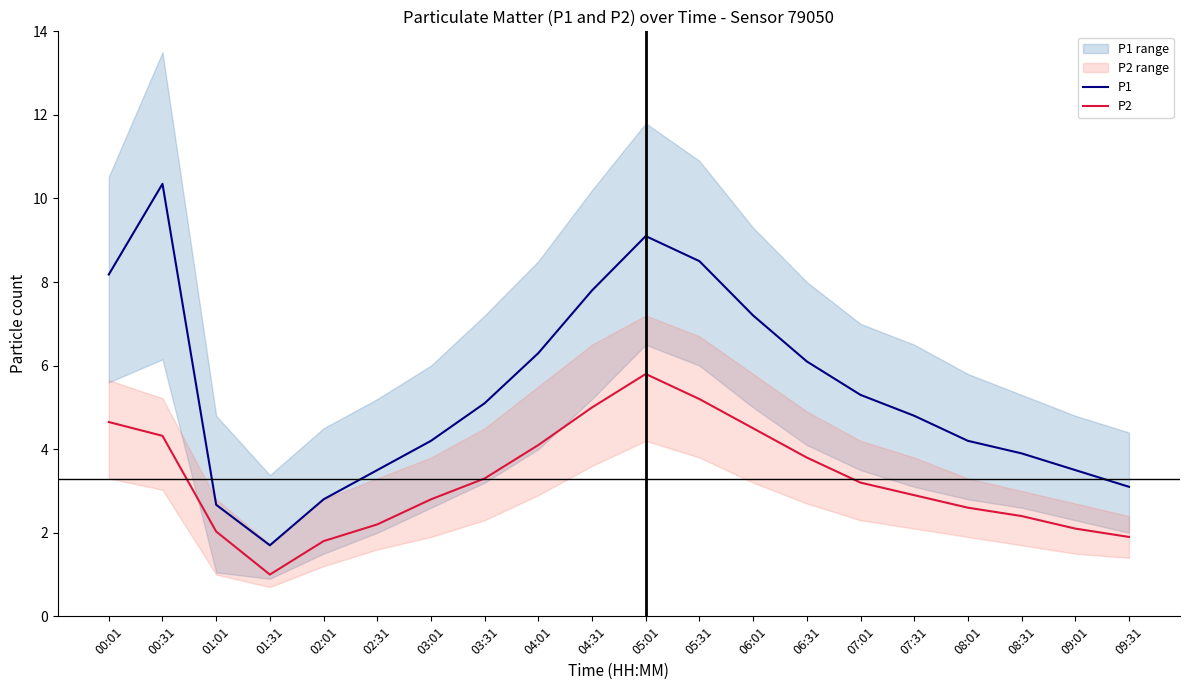

Count the number of categories in the chart.

20